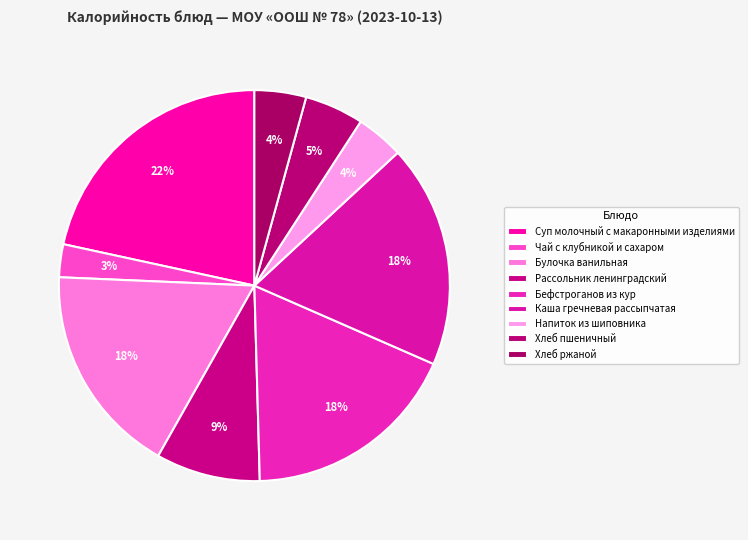

What percentage is the Напиток из шиповника slice, to the nearest percent?

4%